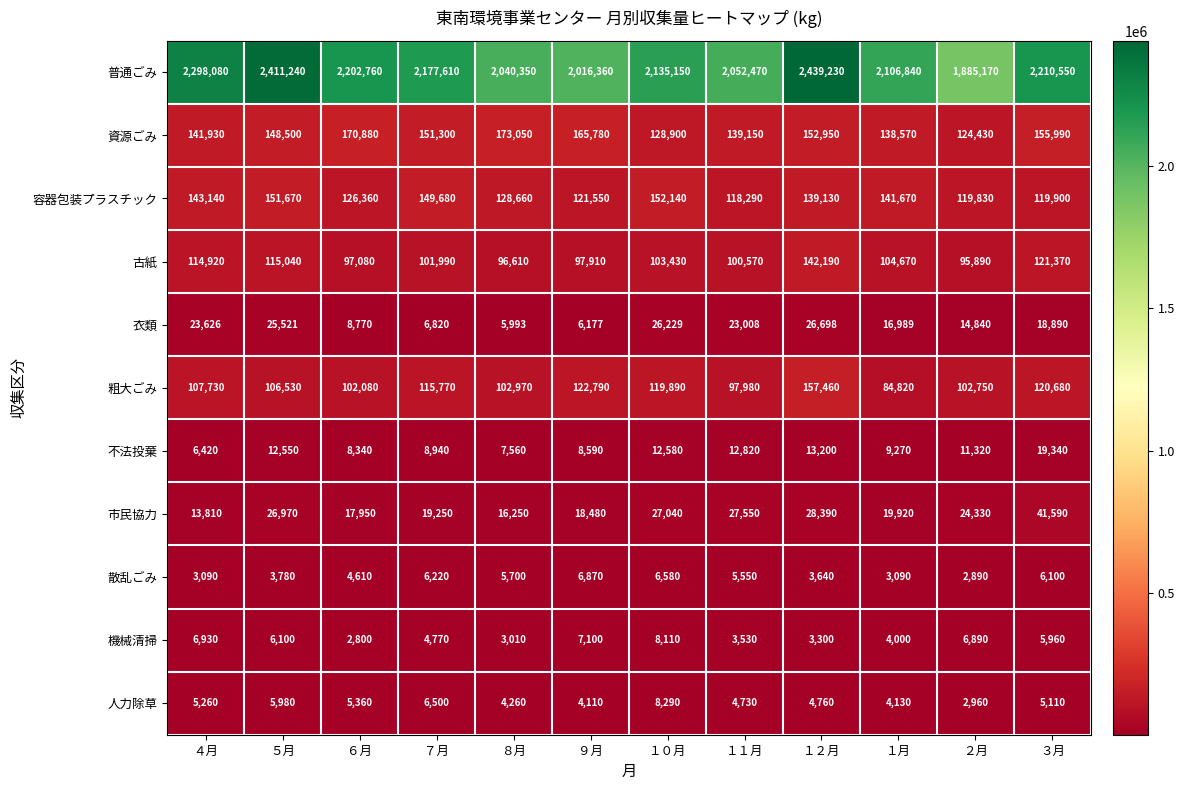

What is the smallest value displayed?

2800